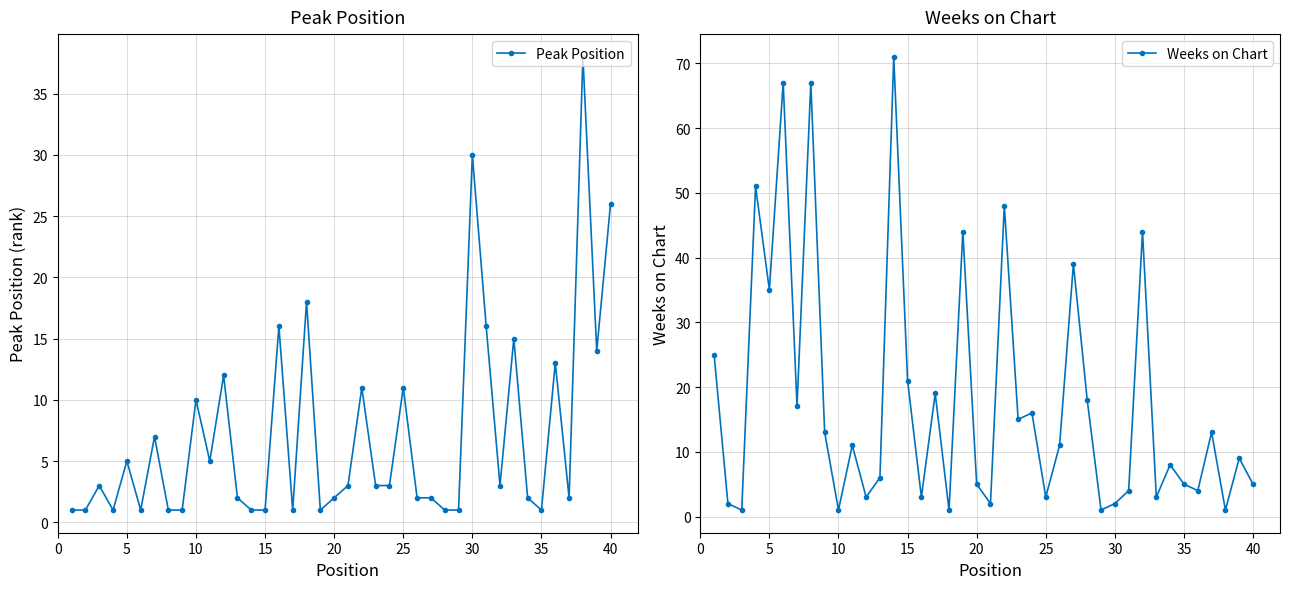

How many times do Peak Position and Weeks on Chart cross each other?

20